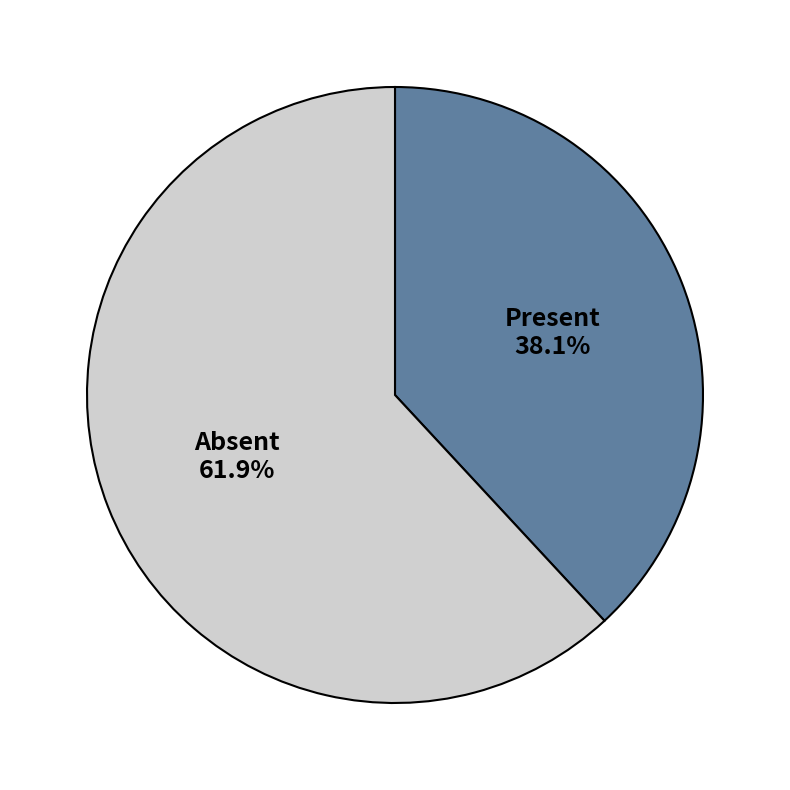

Does Present account for over 50% of the chart?

No